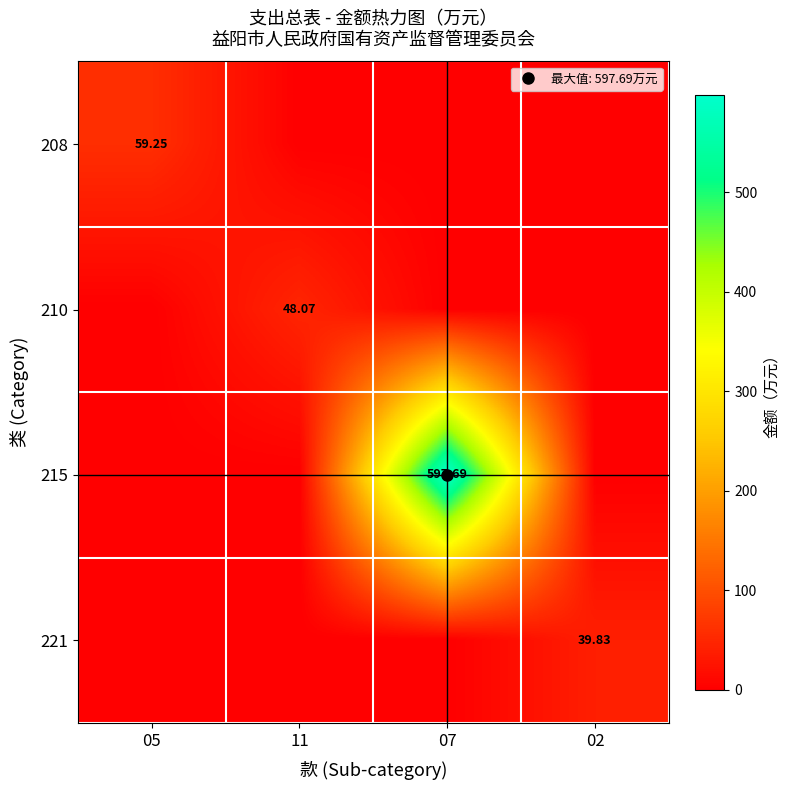

What is the difference between the 221 values at 02 and 07?

39.8